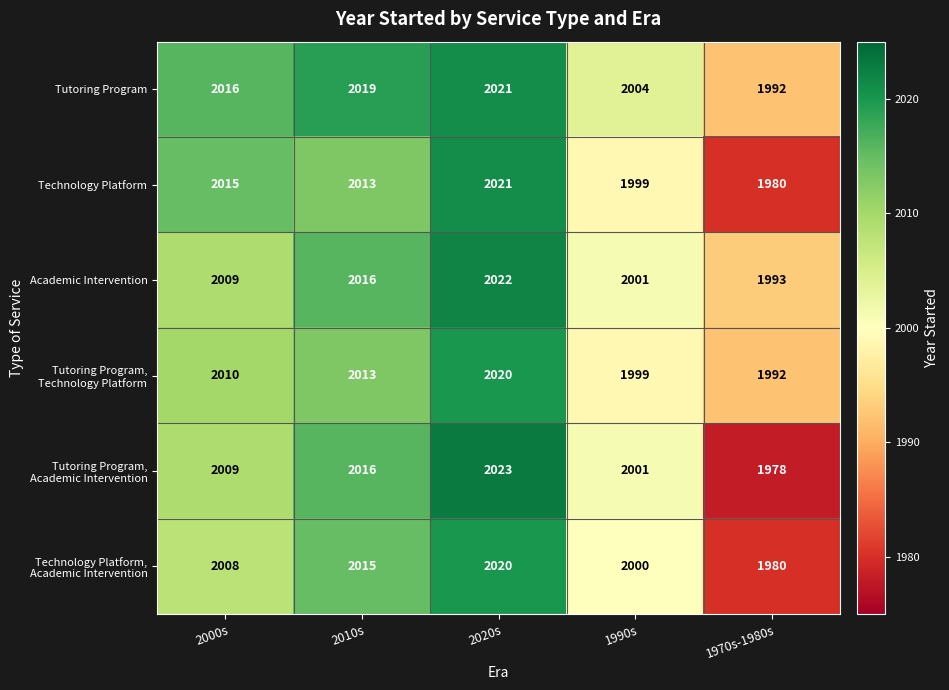

What is the minimum value shown in the chart?

1978